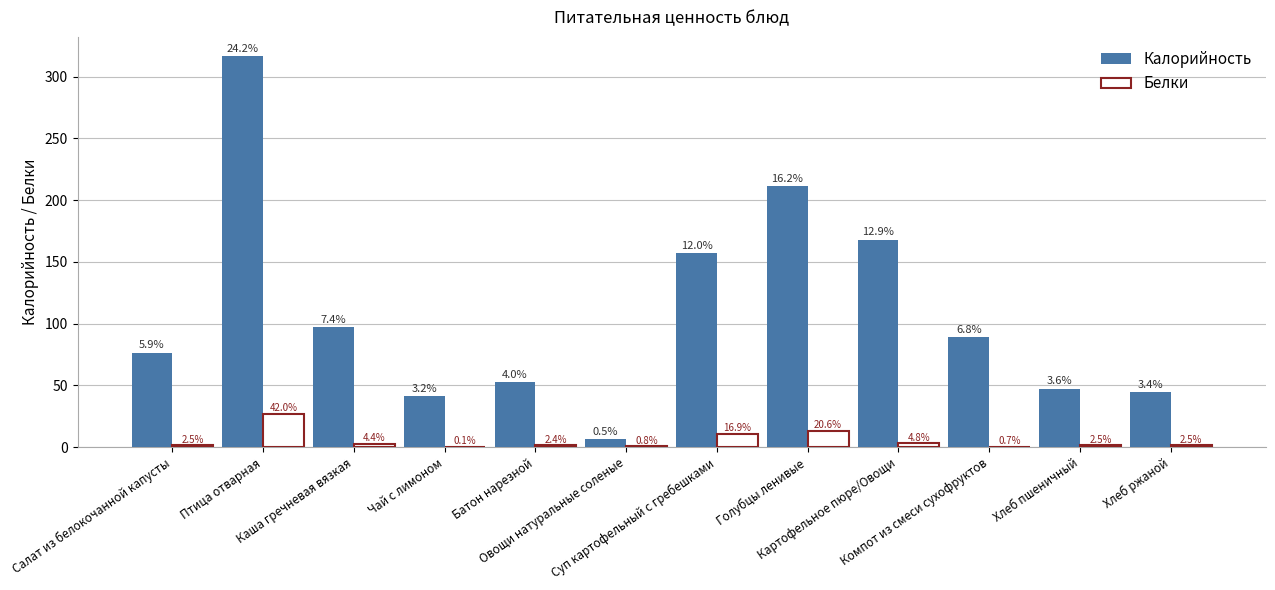

How many groups of bars are there?

12